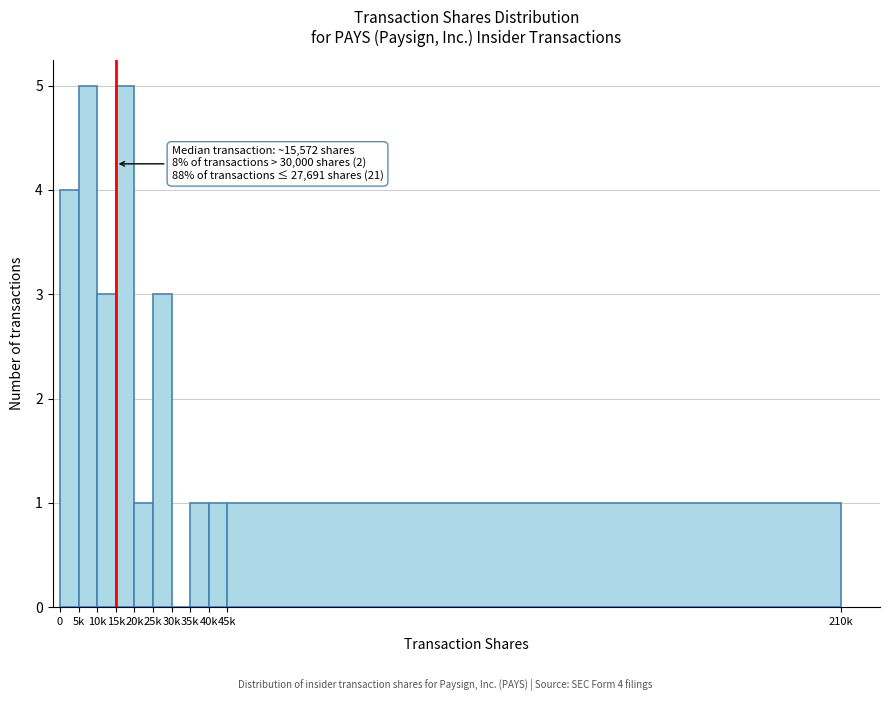

Reading left to right, what are all the values shown in this chart?

0=4	5k=5	10k=3	15k=5	20k=1	25k=3	30k=0	35k=1	40k=1	45k=1